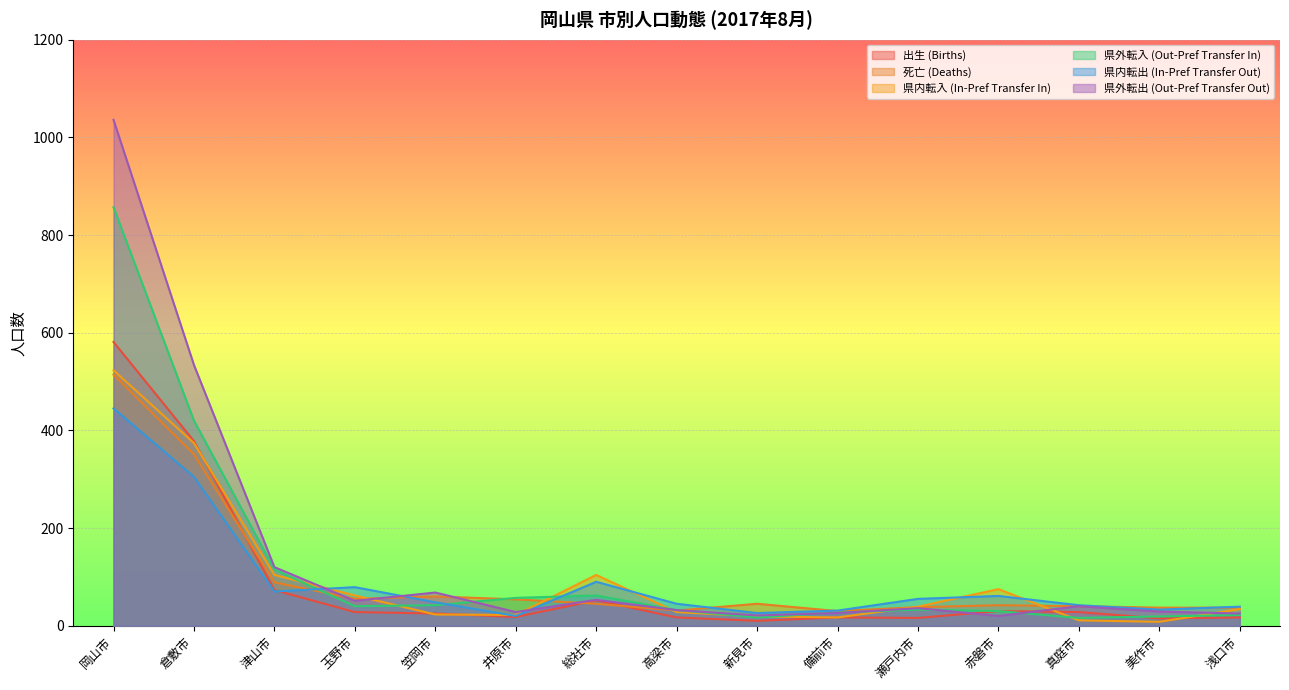

How many values in the 県内転出 (In-Pref Transfer Out) series are below 48?

7